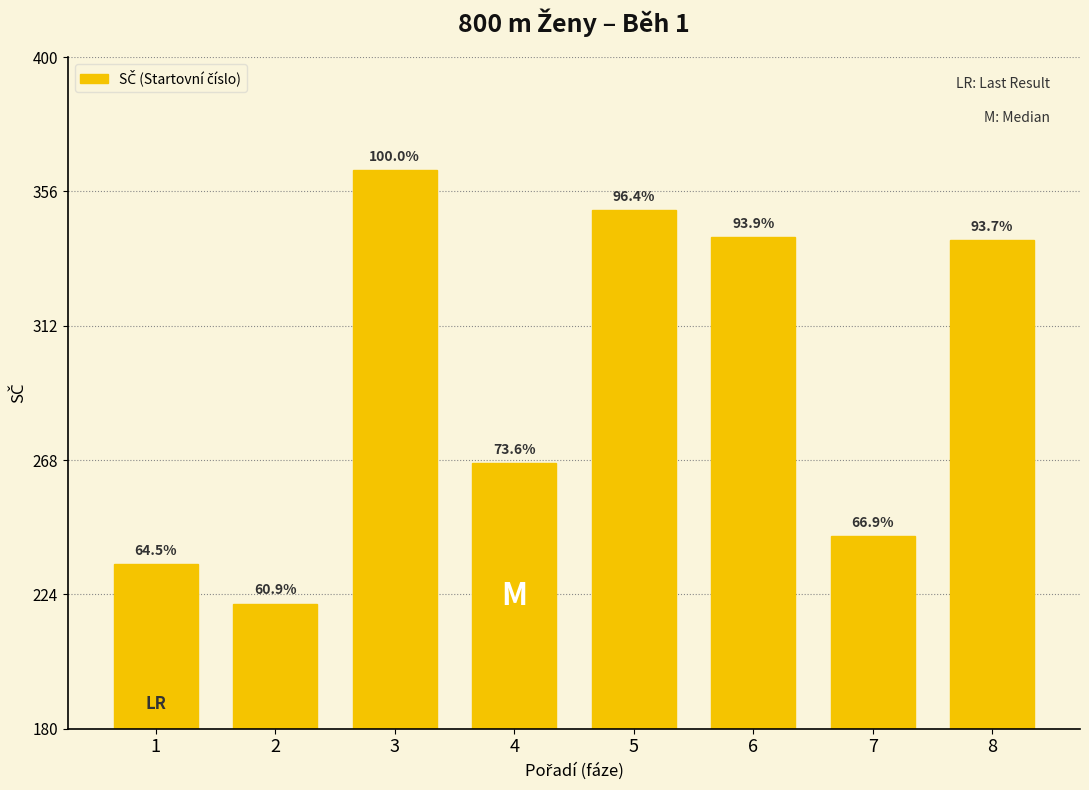

How many bars are there in total?

8